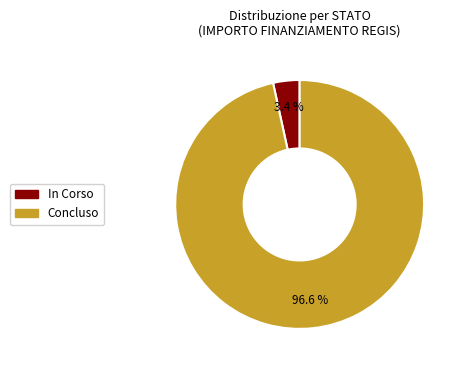

What is the largest slice in the pie chart?

Concluso